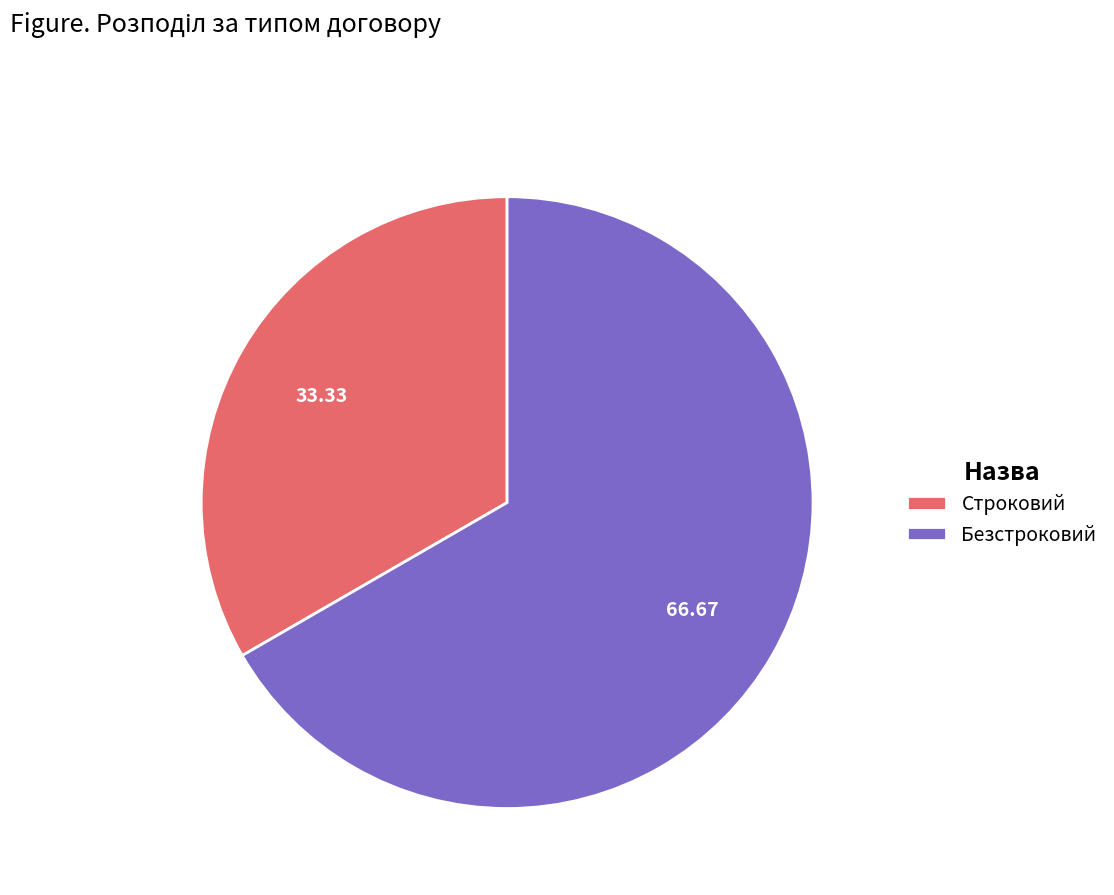

How many segments does this pie chart have?

2